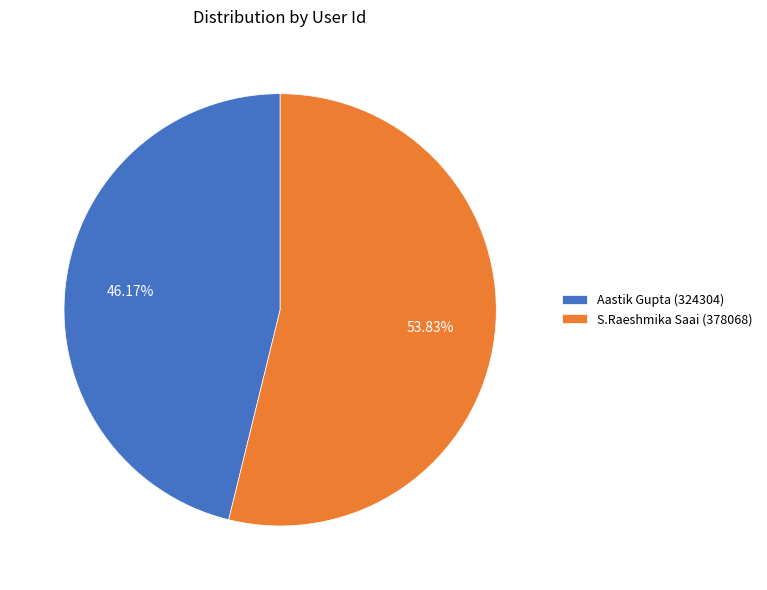

What percentage is the Aastik Gupta (324304) slice, to the nearest percent?

46%